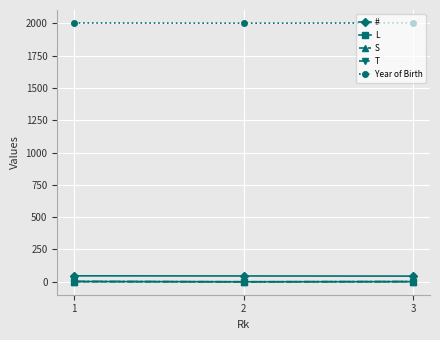

Which series has the largest total across all categories?

Year of Birth